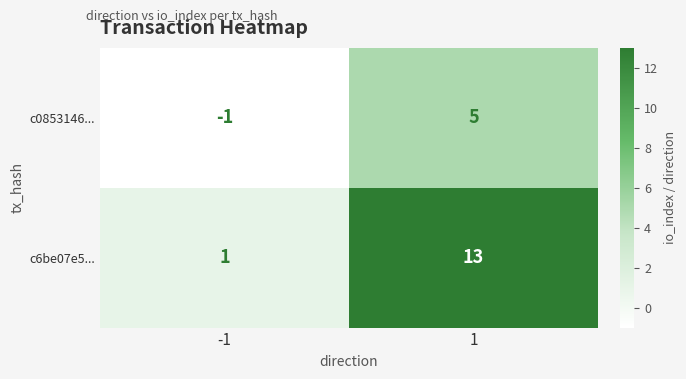

At which category is the sum across all series the highest?

1